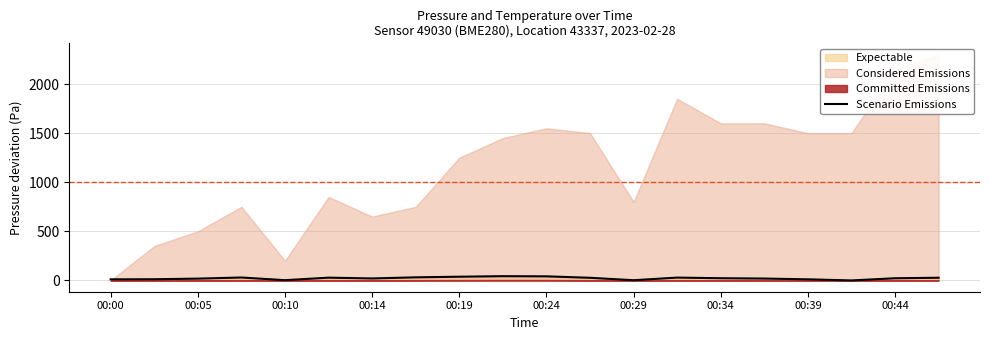

What is the change in value from 00:10 to 00:19?

+35.3